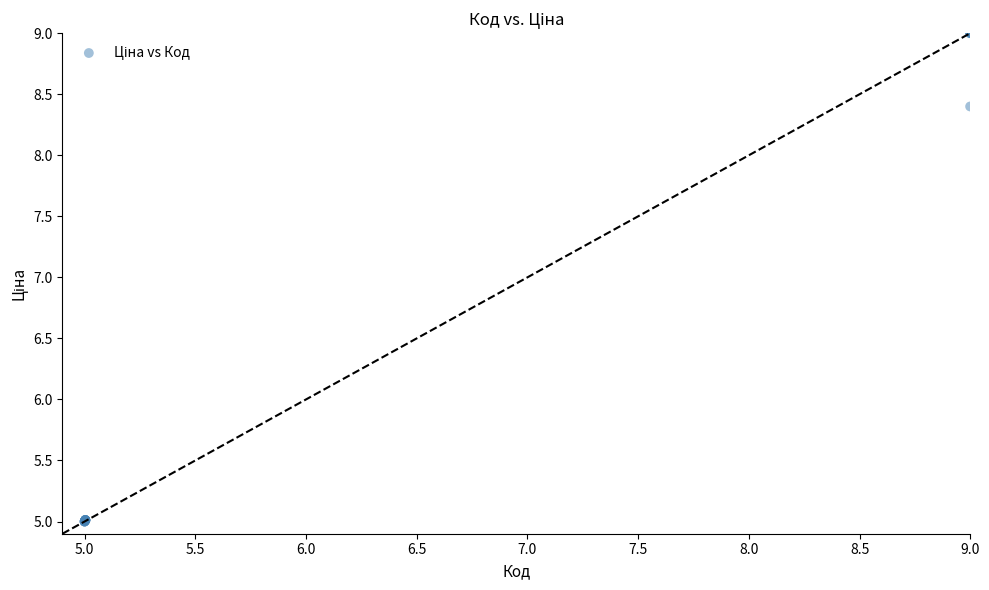

What Y value in the scatter plot is closest to 7?

8.4